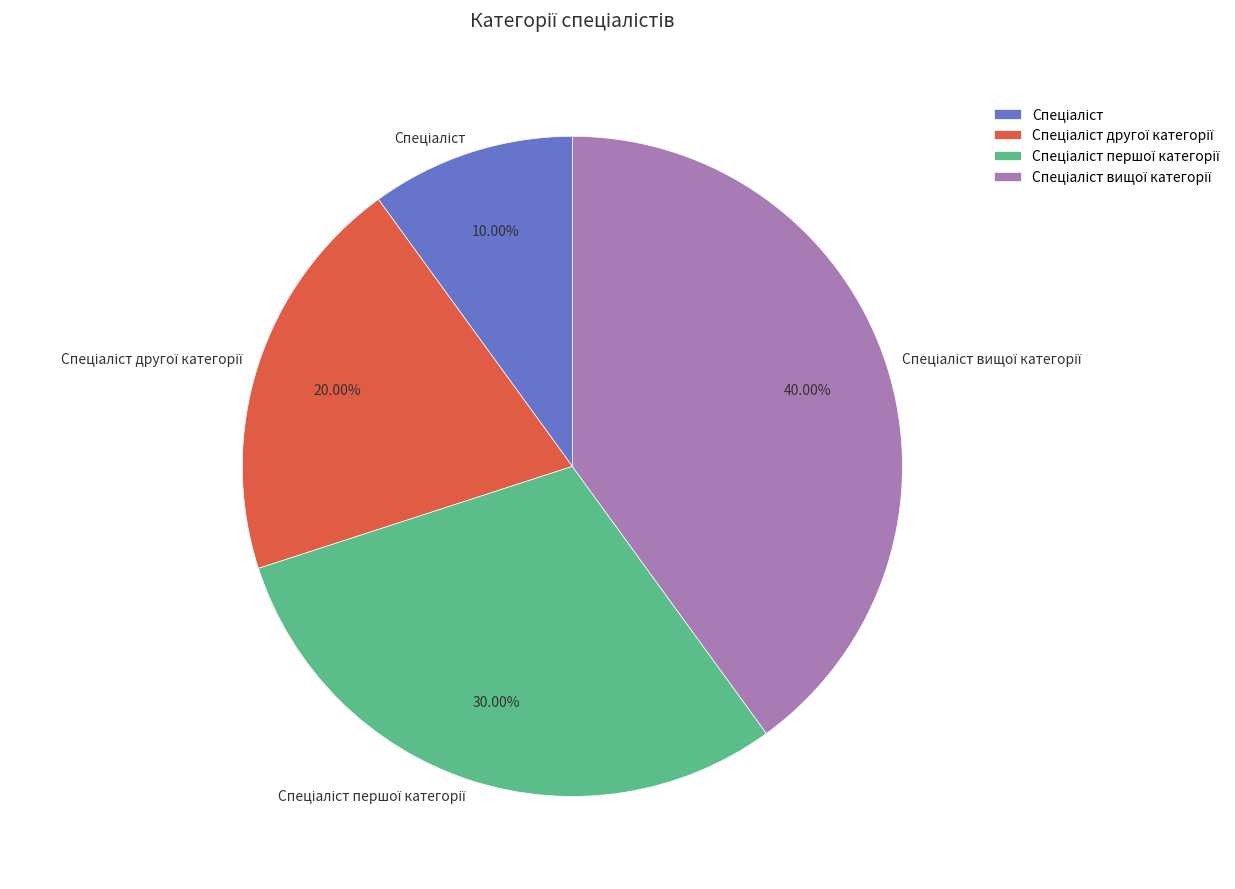

Is there any slice that represents more than half of the pie?

No